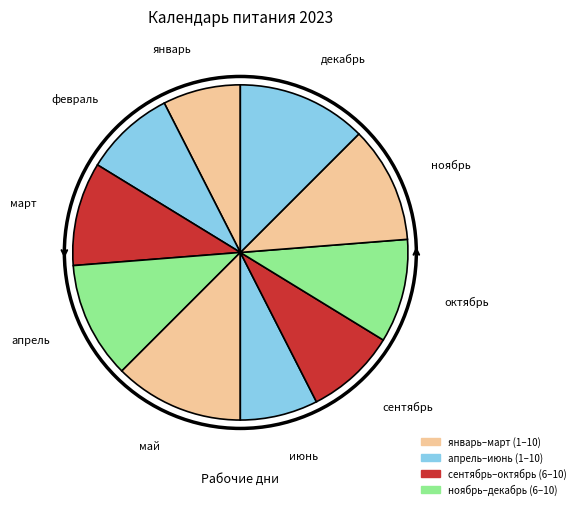

Count the number of slices in the pie.

10